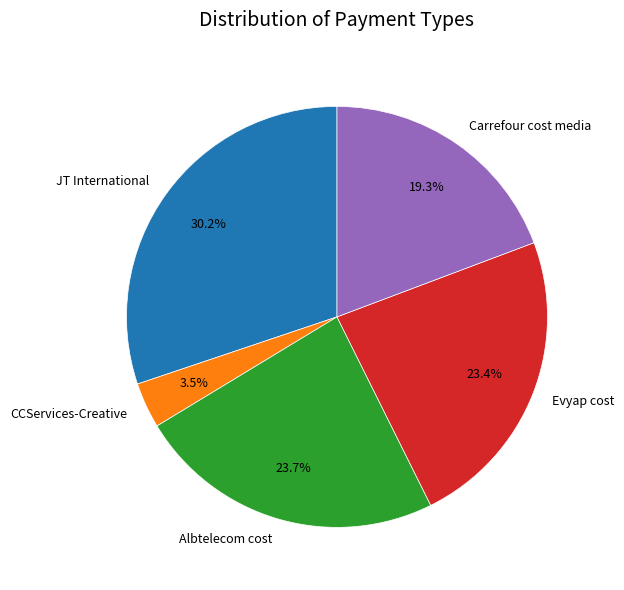

Which category has the smallest portion of the pie?

CCServices-Creative